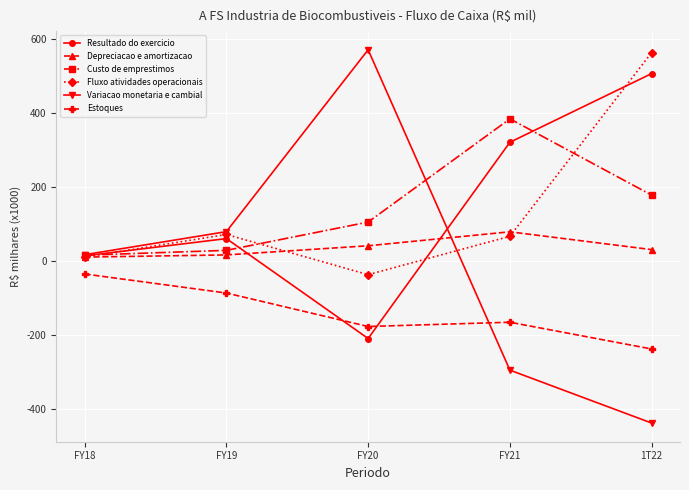

Which series has the widest spread of values?

Variacao monetaria e cambial